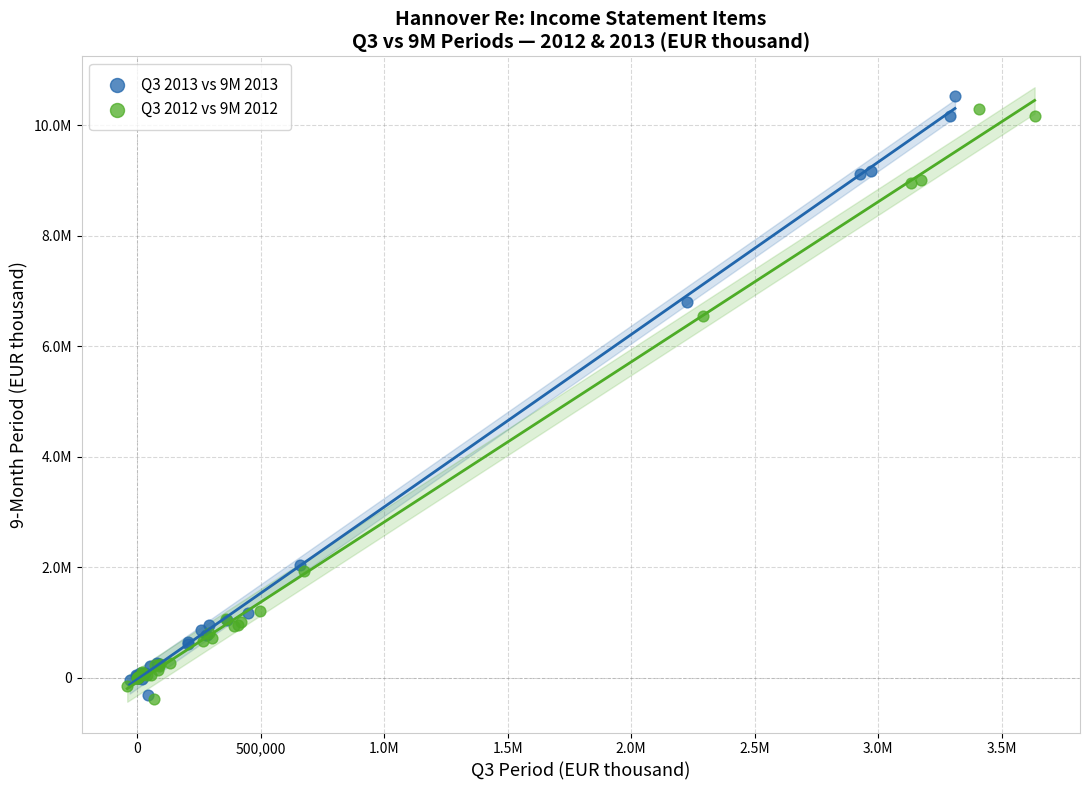

What are all the series names shown in the legend?

Q3 2013 vs 9M 2013, Q3 2012 vs 9M 2012